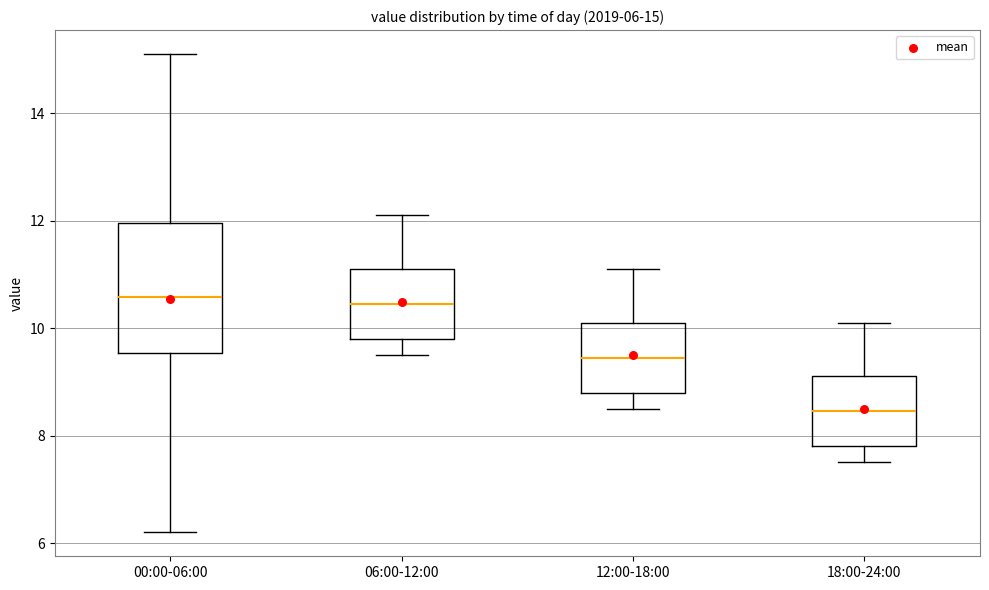

Which box is the tallest, from its lower edge to its upper edge?

00:00-06:00